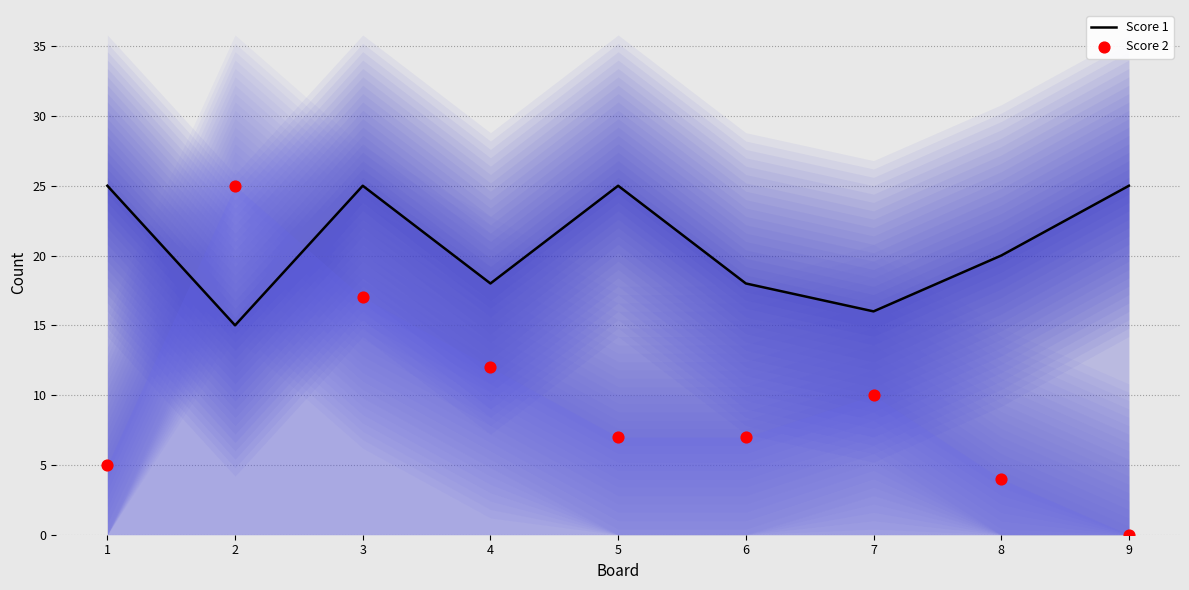

Which series has the largest total across all categories?

Score 1